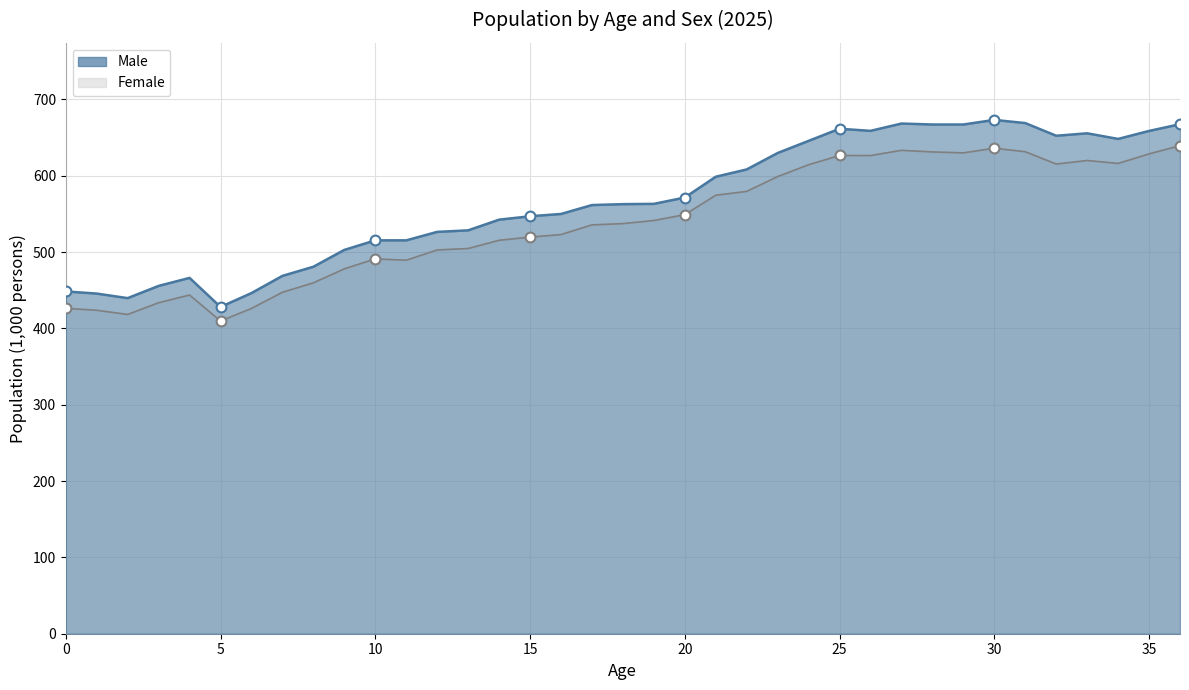

What is the total value across all series at 28?

1298.4